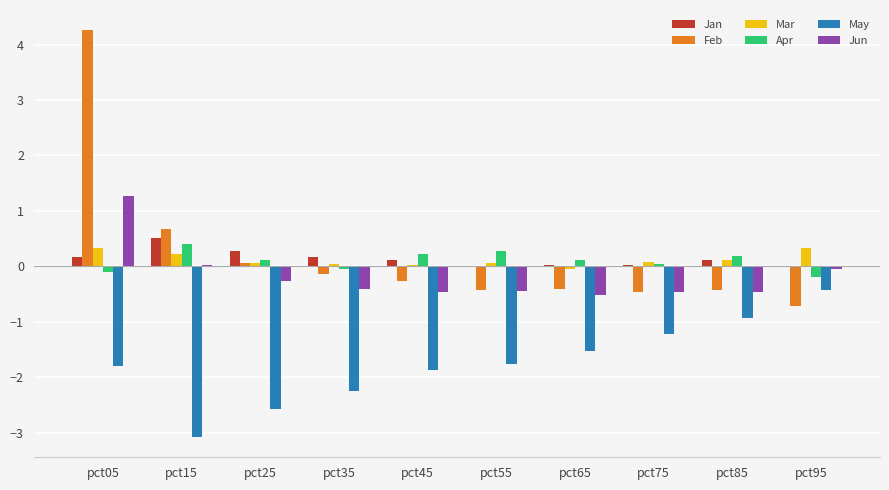

Which category has the highest value in the May series?

pct95